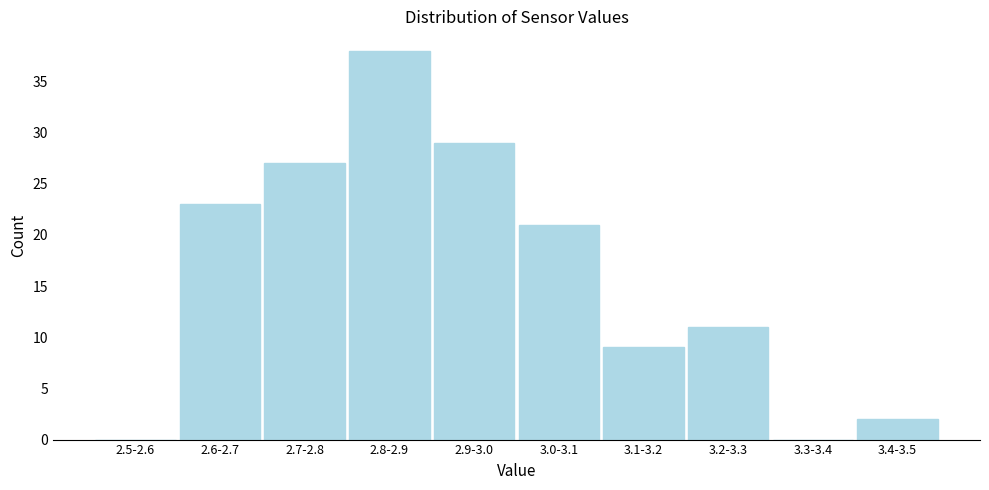

Reading left to right, what are all the values shown in this chart?

2.5-2.6=0	2.6-2.7=23	2.7-2.8=27	2.8-2.9=38	2.9-3.0=29	3.0-3.1=21	3.1-3.2=9	3.2-3.3=11	3.3-3.4=0	3.4-3.5=2